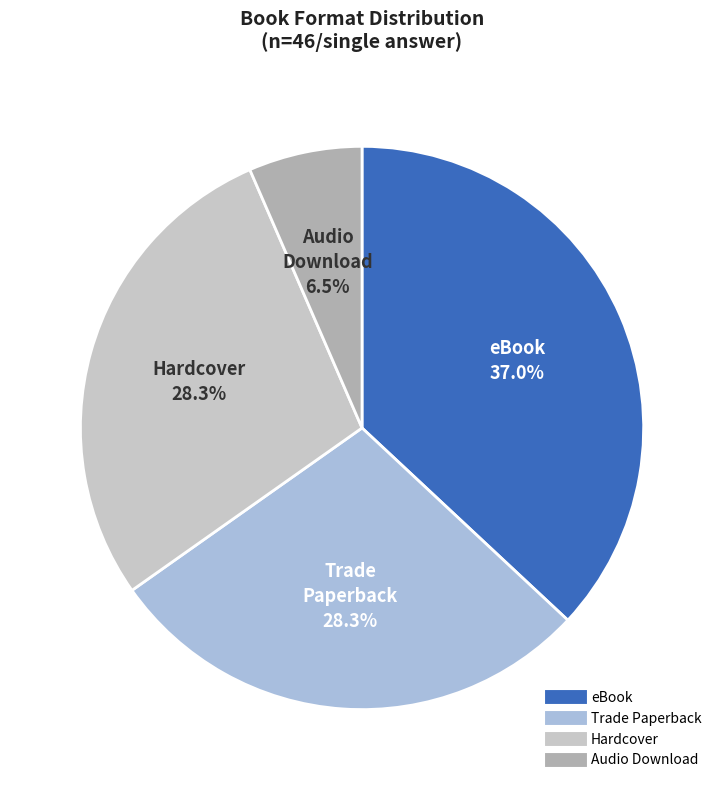

Is there any slice that represents more than half of the pie?

No